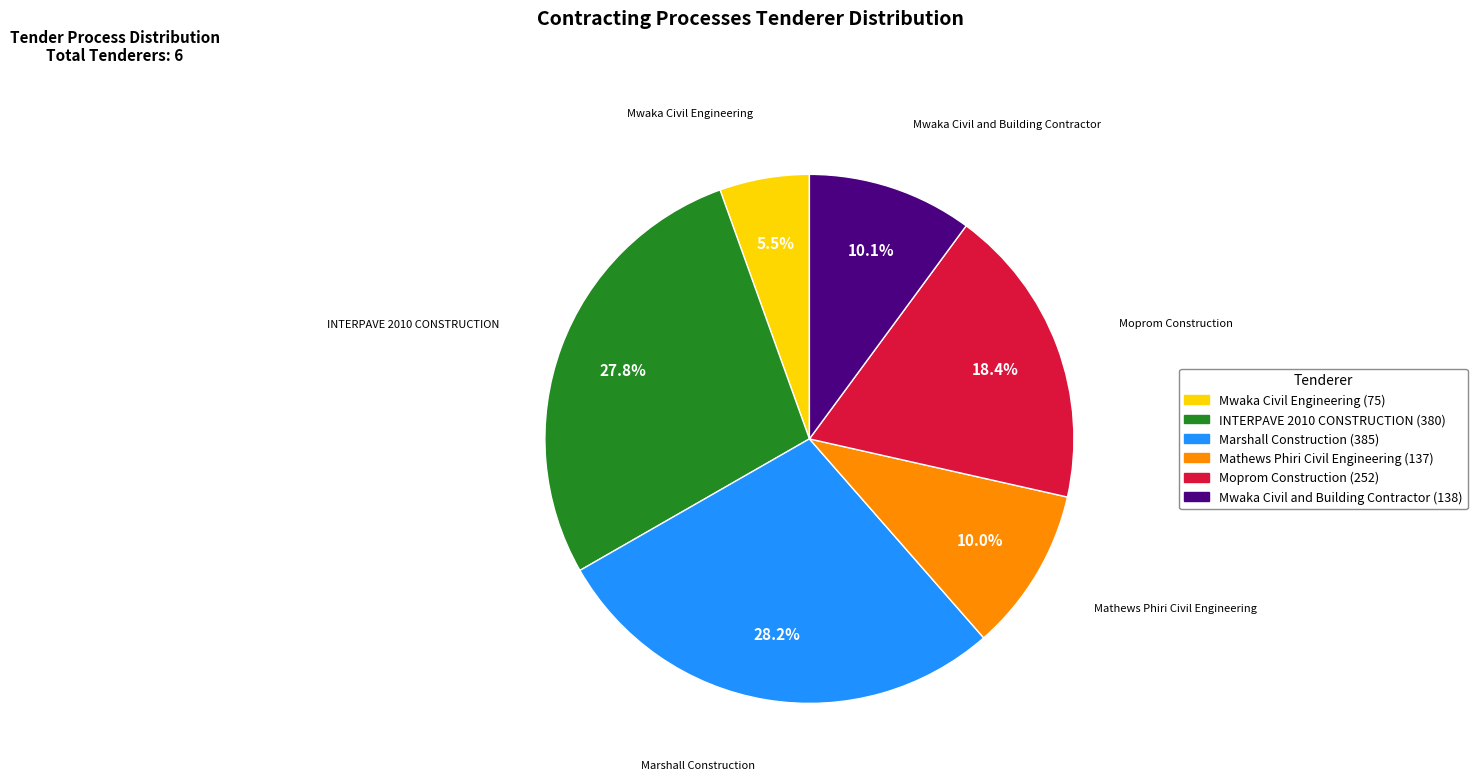

Do Moprom Construction and Mathews Phiri Civil Engineering together represent more than half of the pie?

No